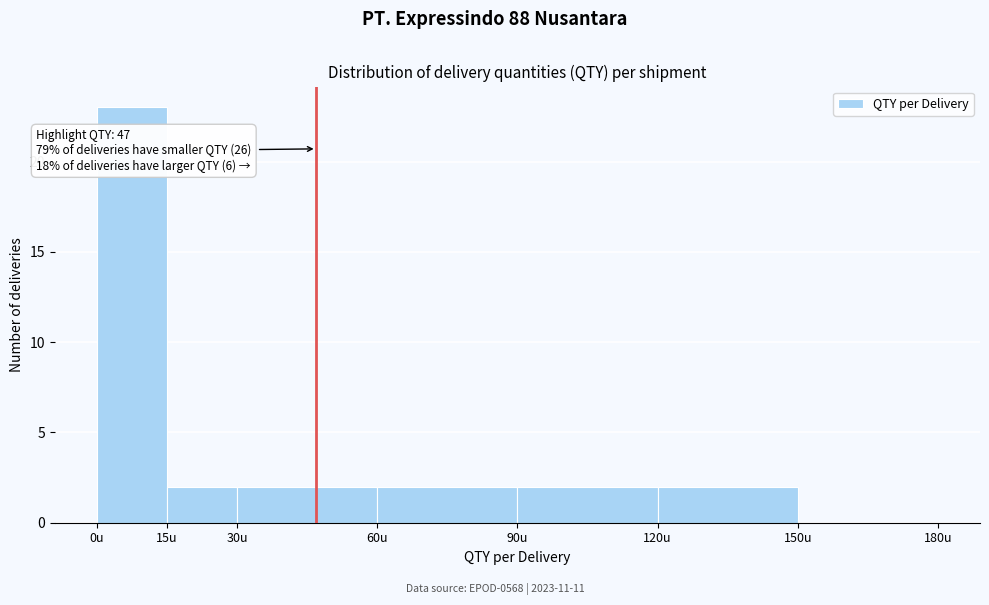

Over which range of the x-axis is the bar tallest?

0 to 15